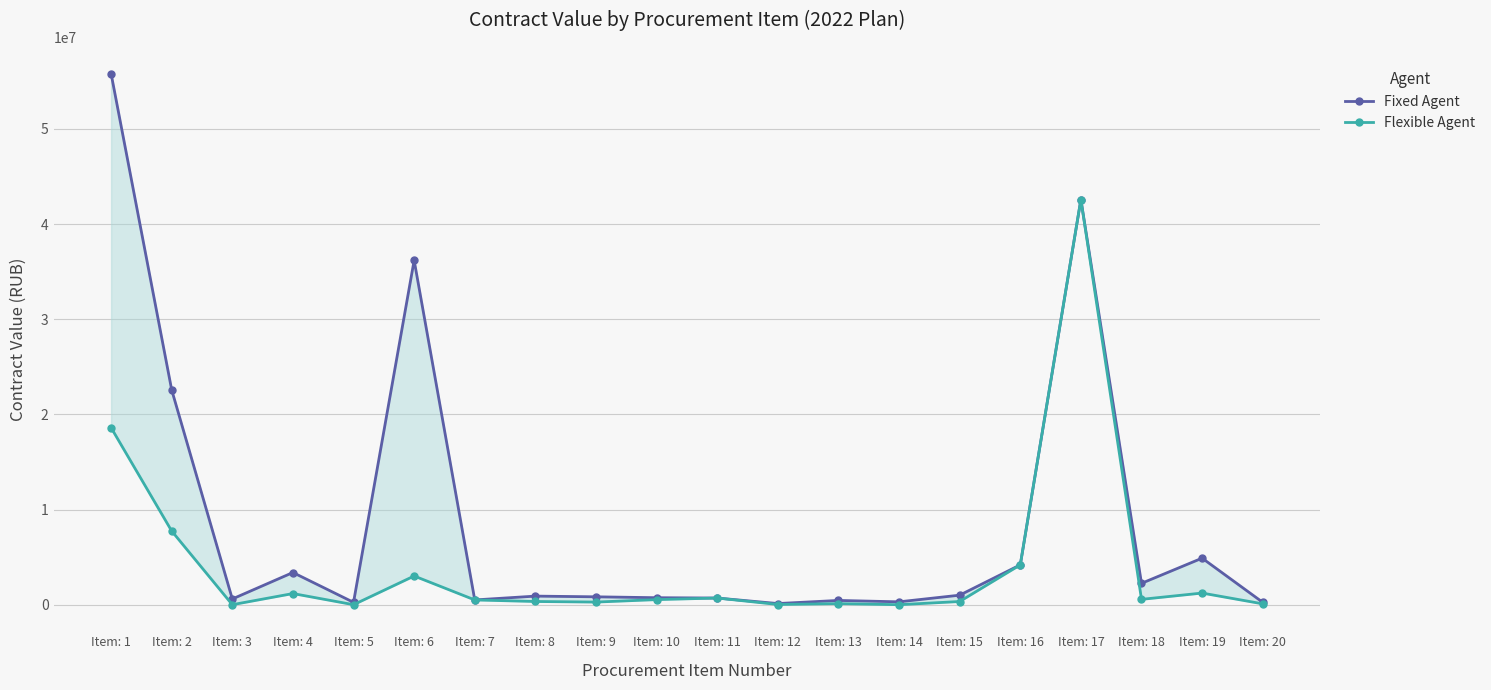

In Flexible Agent, how many points are lower than both neighbors (excluding endpoints)?

6